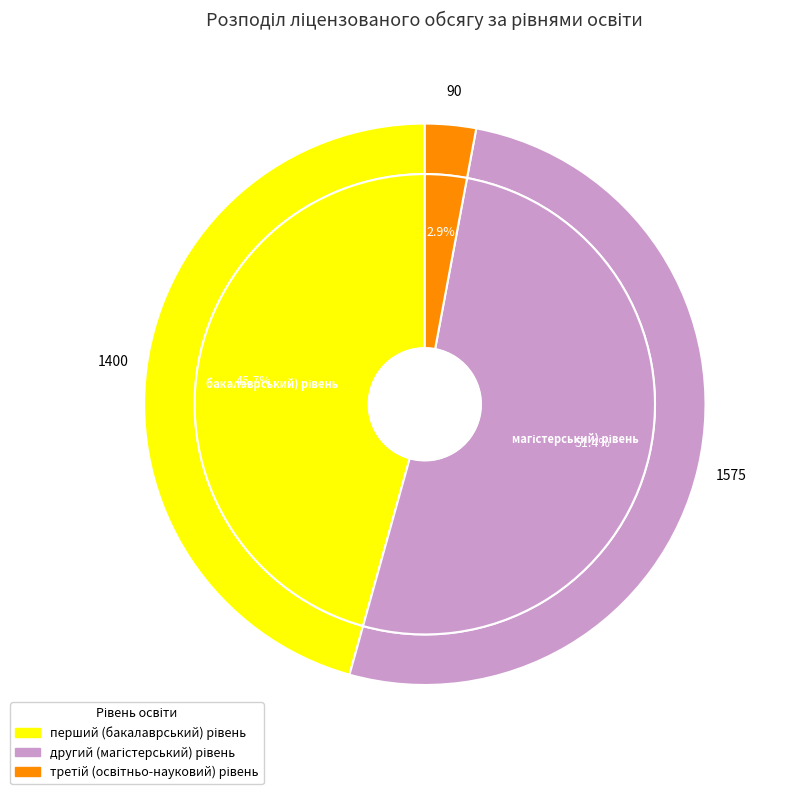

Combined, do третій (освітньо-науковий) рівень and другий (магістерський) рівень account for over 50%?

Yes